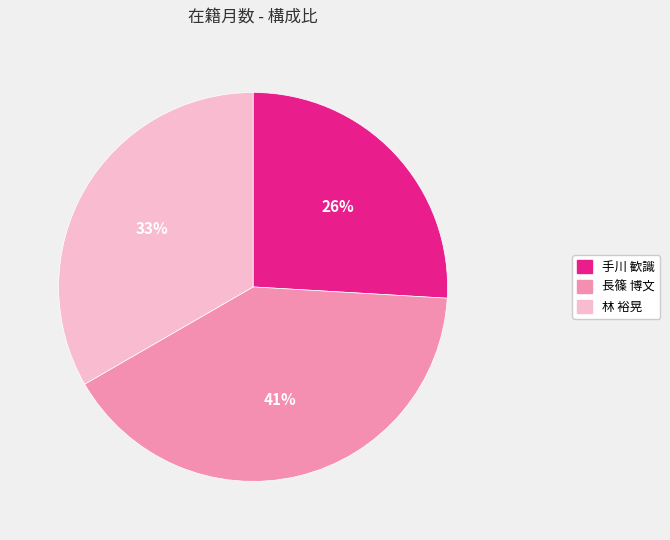

How many slices are in this pie chart?

3